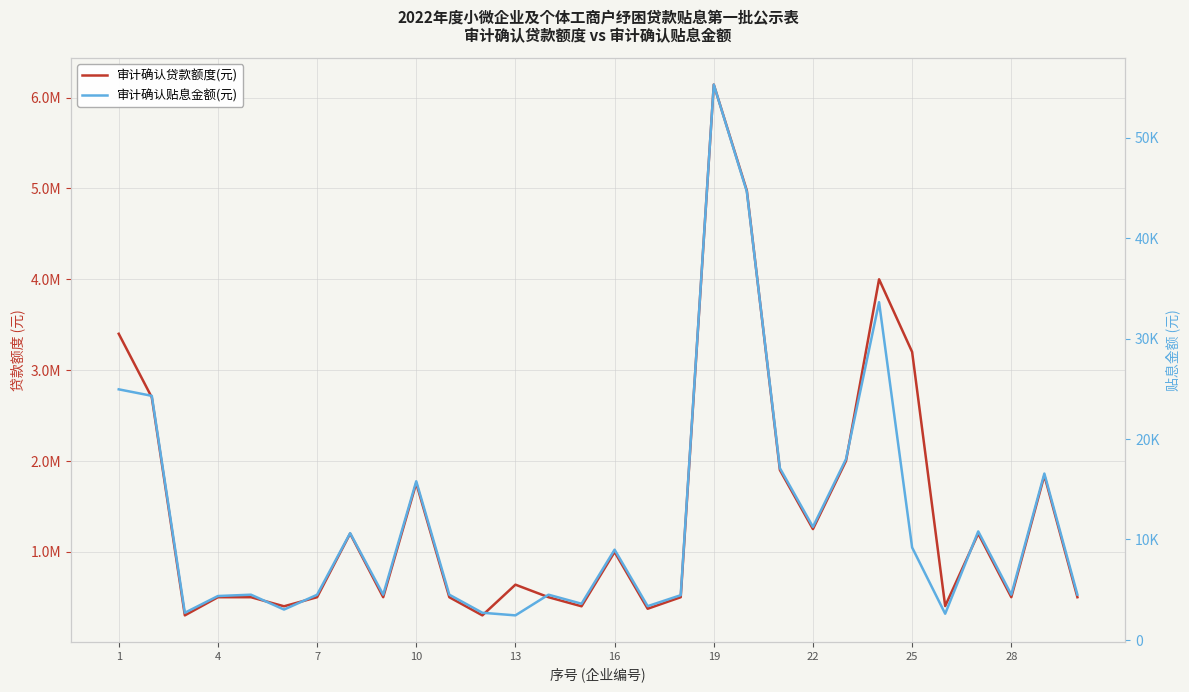

The value of 审计确认贴息金额(元) at 28 is 28064.5. True or false?

False